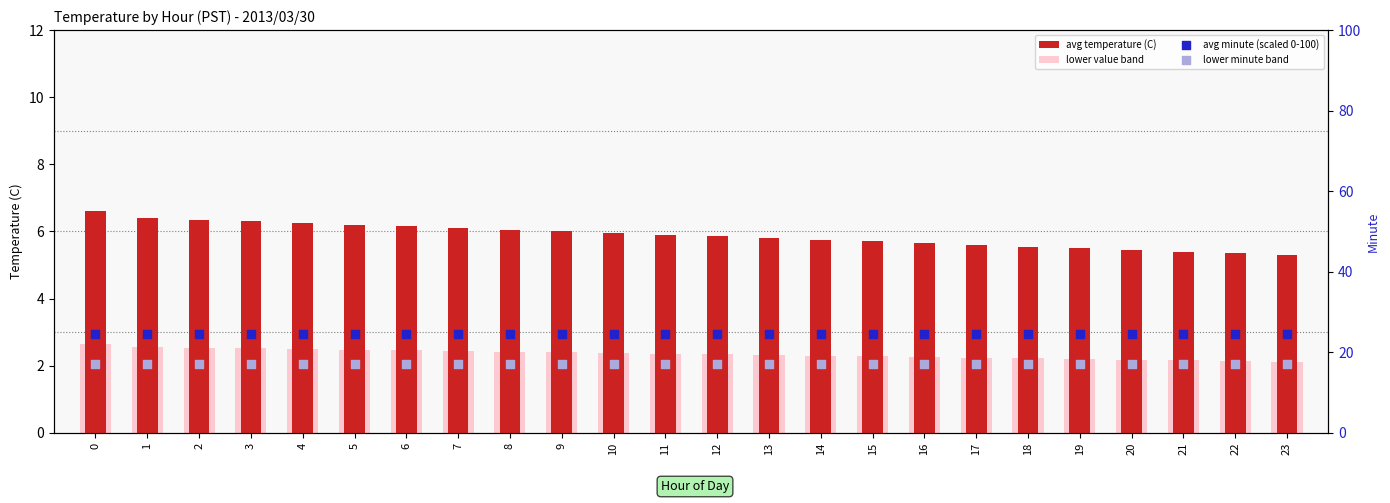

What are all the series names shown in the legend?

avg temperature (C), lower value band, avg minute (scaled 0-100), lower minute band